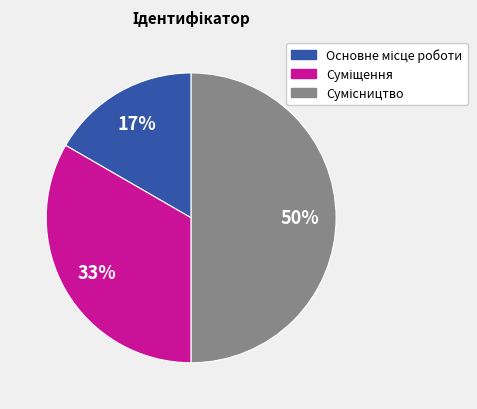

To the nearest percent, what is the difference between the largest and smallest slice percentages?

33%